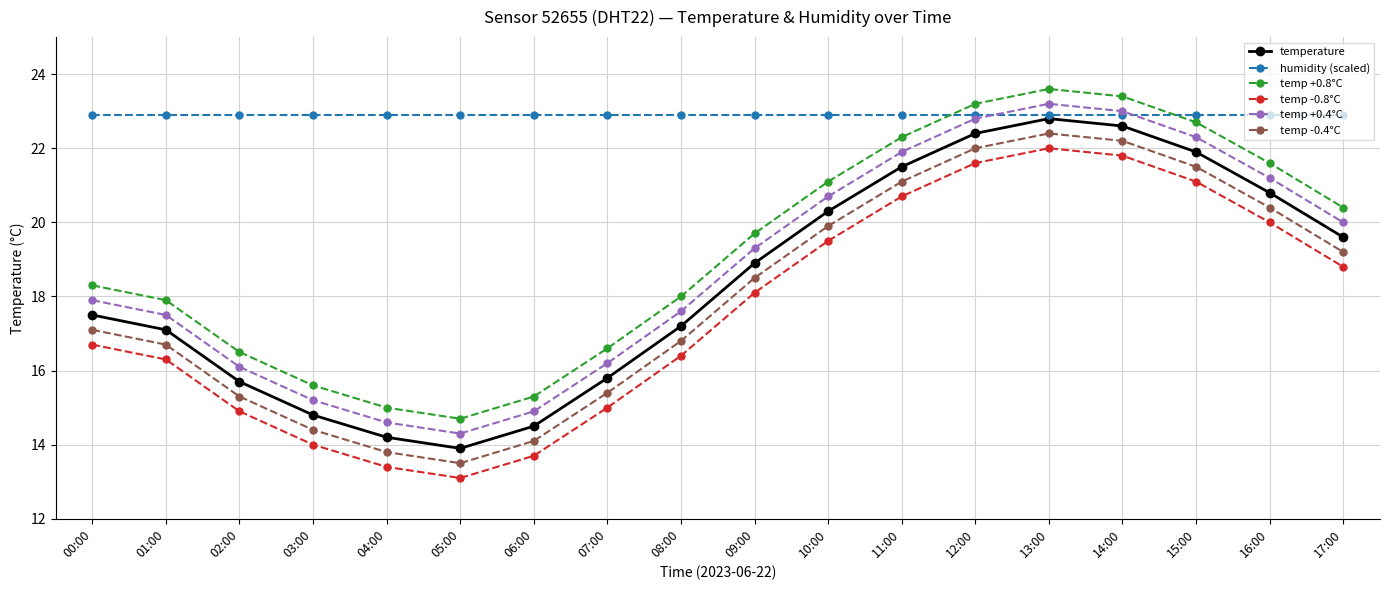

True or false: temperature and temp -0.4°C intersect in this chart.

False